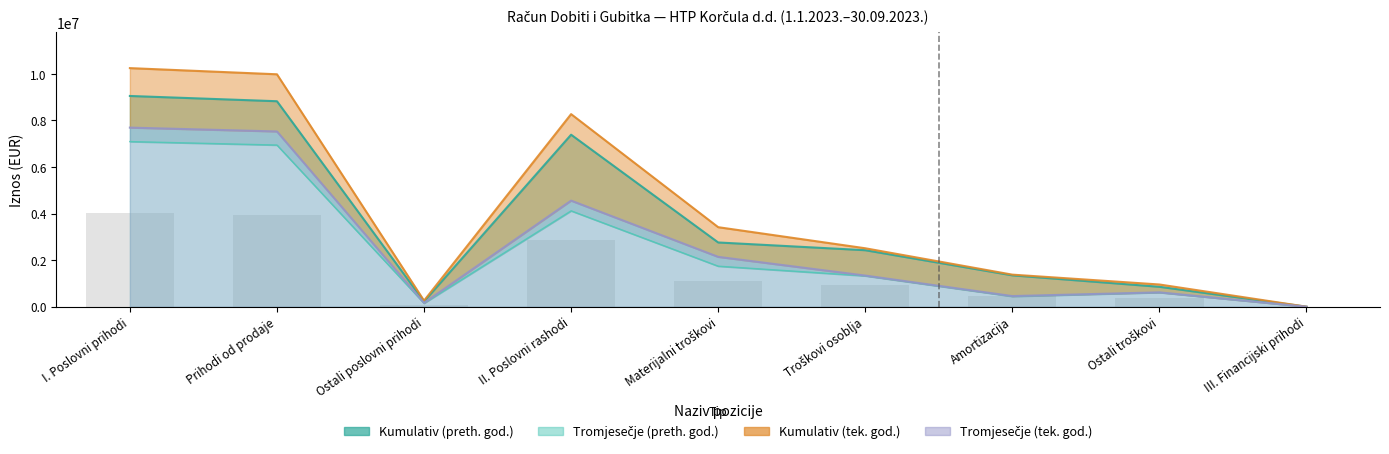

Reading left to right, what are all the values shown in this chart?

Kumulativ (preth. god.): I. Poslovni prihodi=9053350	Prihodi od prodaje=8827403	Ostali poslovni prihodi=225947	II. Poslovni rashodi=7389096	Materijalni troškovi=2759722	Troškovi osoblja=2427009	Amortizacija=1347037	Ostali troškovi=855328	III. Financijski prihodi=82
Tromjesečje (preth. god.): I. Poslovni prihodi=7093614	Prihodi od prodaje=6944438	Ostali poslovni prihodi=149176	II. Poslovni rashodi=4118362	Materijalni troškovi=1740992	Troškovi osoblja=1324398	Amortizacija=443504	Ostali troškovi=609468	III. Financijski prihodi=4
Kumulativ (tek. god.): I. Poslovni prihodi=10249941	Prihodi od prodaje=9985047	Ostali poslovni prihodi=259498	II. Poslovni rashodi=8273554	Materijalni troškovi=3416030	Troškovi osoblja=2510510	Amortizacija=1377398	Ostali troškovi=954287	III. Financijski prihodi=62
Tromjesečje (tek. god.): I. Poslovni prihodi=7693552	Prihodi od prodaje=7528443	Ostali poslovni prihodi=162176	II. Poslovni rashodi=4557145	Materijalni troškovi=2141159	Troškovi osoblja=1337537	Amortizacija=456754	Ostali troškovi=616585	III. Financijski prihodi=19